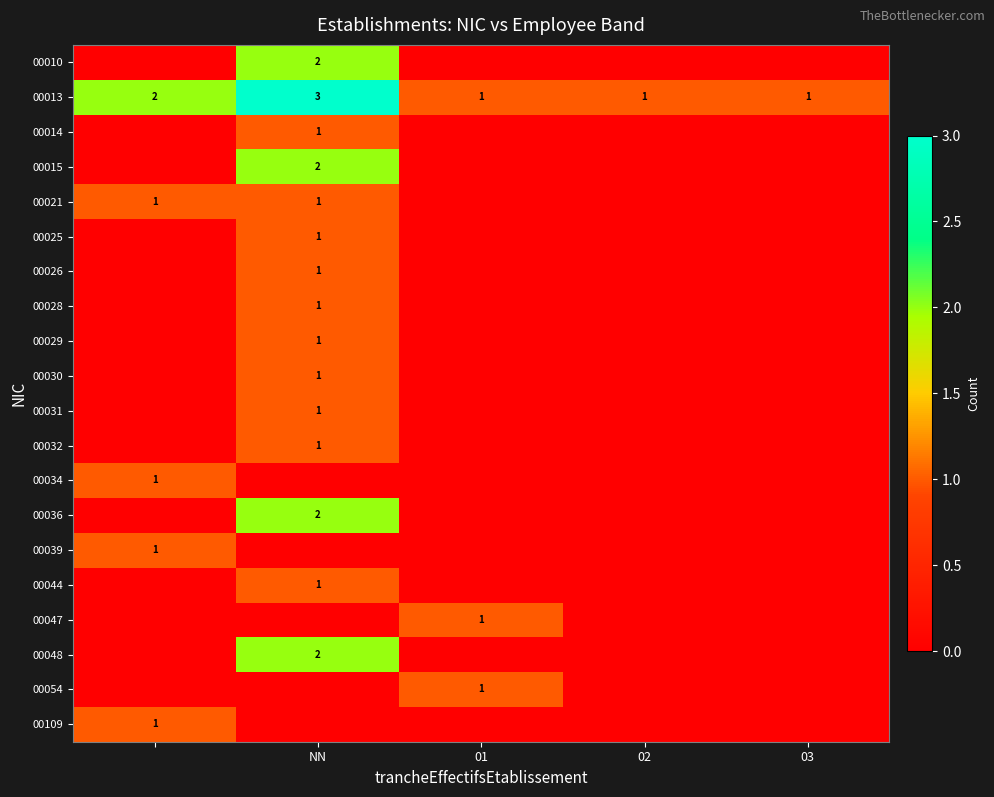

What is the maximum value for 00013?

3